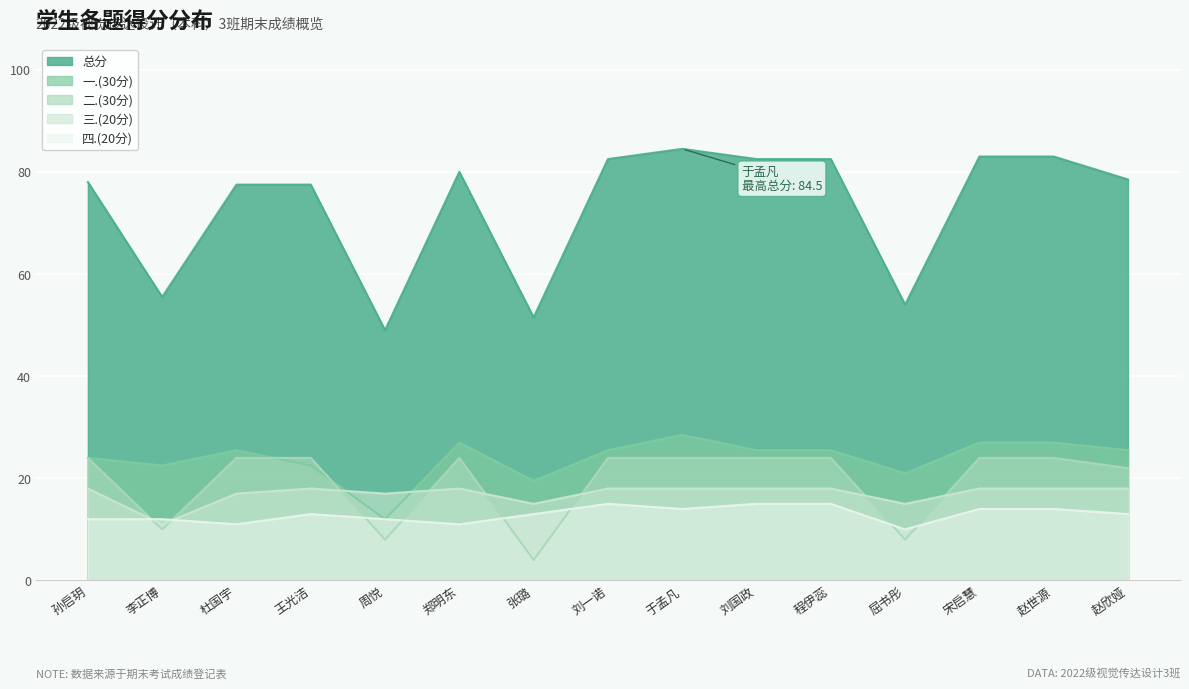

Which series has the largest range (max minus min)?

总分